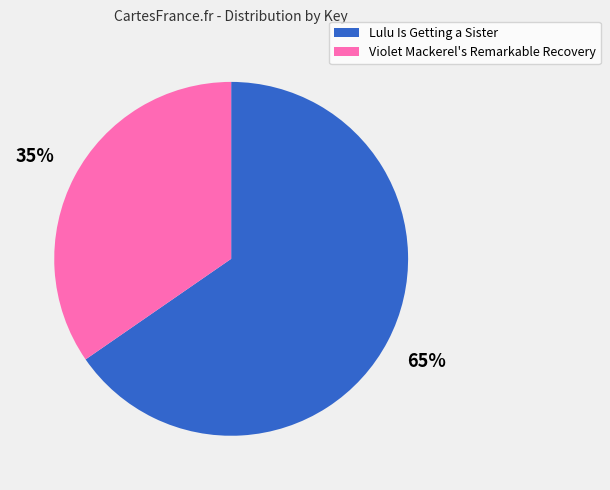

Rank the categories by value from lowest to highest.

Violet Mackerel's Remarkable Recovery, Lulu Is Getting a Sister